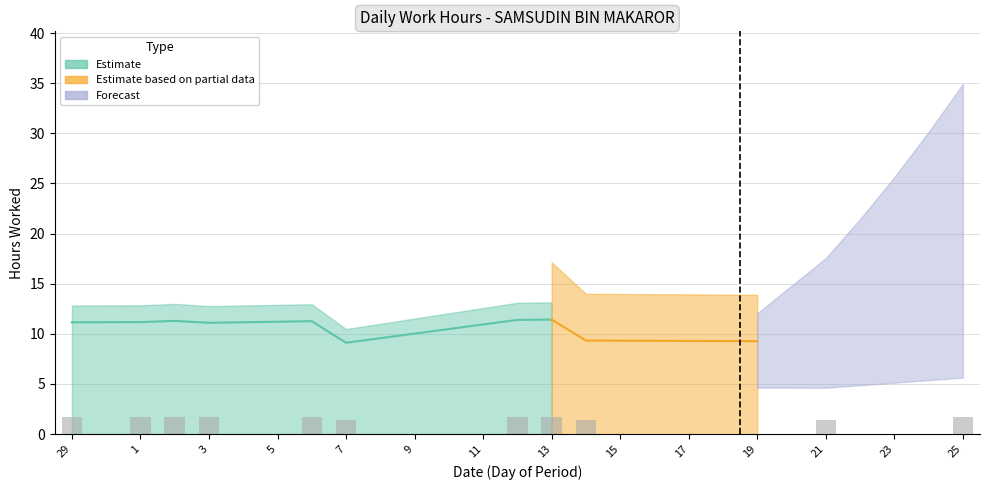

Rank the categories by value from highest to lowest.

13, 12, 2, 25, 6, 1, 29, 3, 14, 21, 7, 30, 4, 5, 8, 9, 10, 11, 15, 16, 17, 18, 19, 20, 22, 23, 24